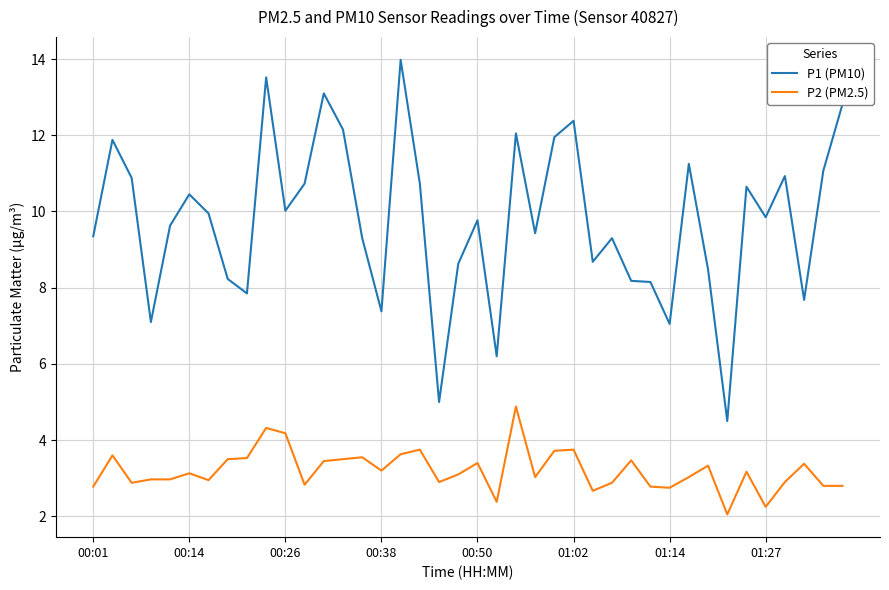

Which series has the widest spread of values?

P1 (PM10)